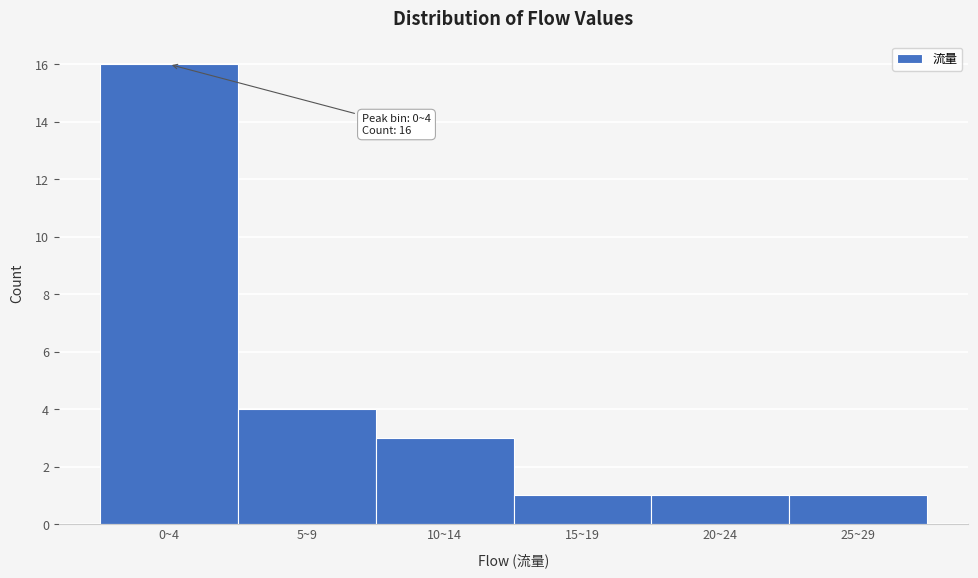

Reading left to right, what are all the values shown in this chart?

16	4	3	1	1	1